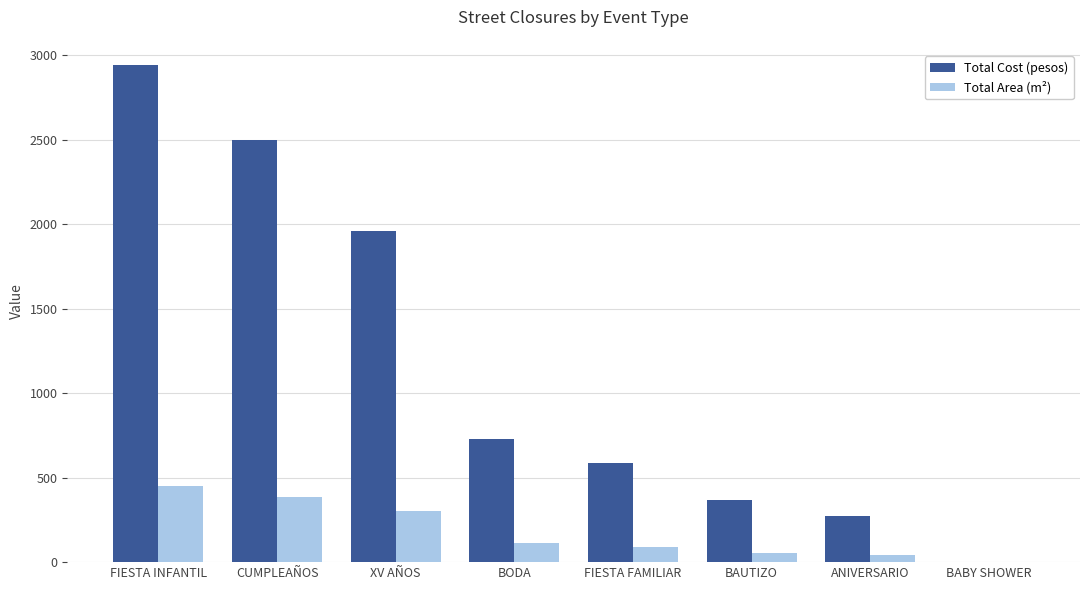

How many positive values does the Total Cost (pesos) series have?

7